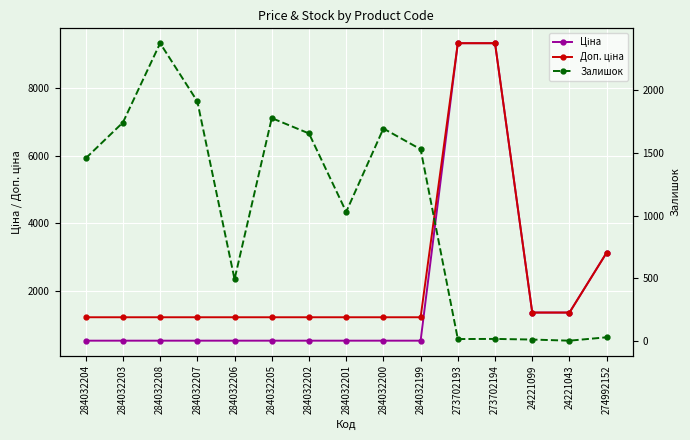

Reading right to left, transcribe all the data shown in this chart.

Ціна: 3136.8	1366.3	1366.3	9321.4	9321.4	535.4	535.4	535.4	535.4	535.4	535.4	535.4	535.4	535.4	535.4
Доп. ціна: 3137.0	1366.0	1366.0	9321.4	9321.4	1227.2	1227.2	1227.2	1227.2	1227.2	1227.2	1227.2	1227.2	1227.2	1227.2
Залишок: 31.0	4.0	13.0	18.0	17.0	1527.0	1692.0	1029.0	1653.0	1775.0	493.0	1908.0	2371.0	1740.0	1455.0